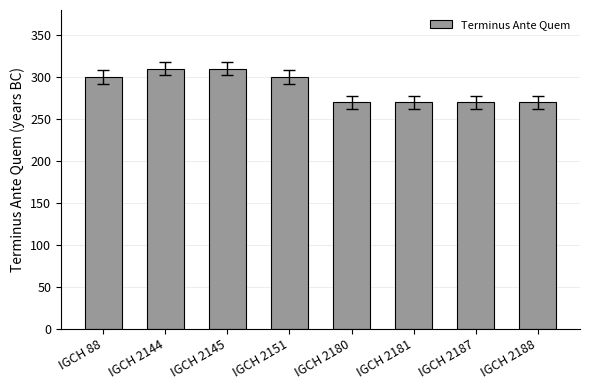

Reading right to left, extract all data points from this chart.

270	270	270	270	300	310	310	300